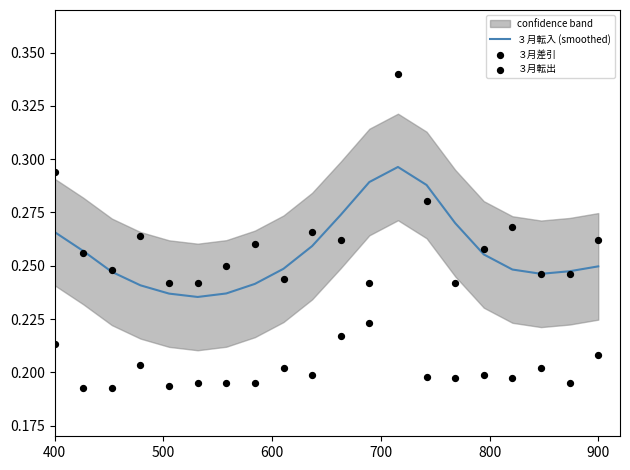

At how many categories does at least one series exceed 0?

20